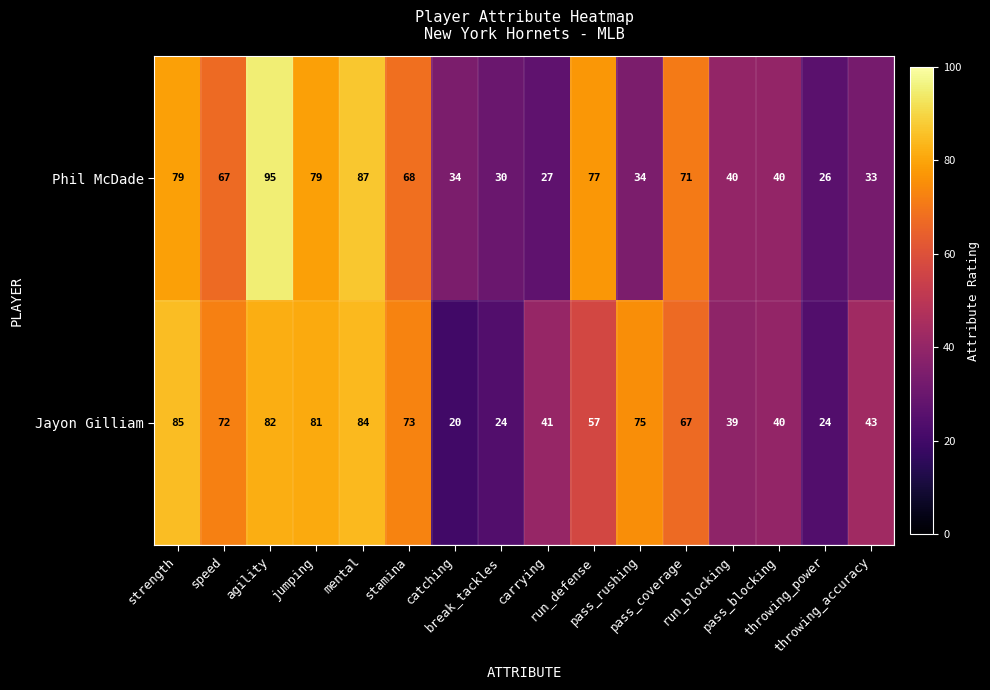

List the series in order of their overall mean, highest first.

Jayon Gilliam, Phil McDade